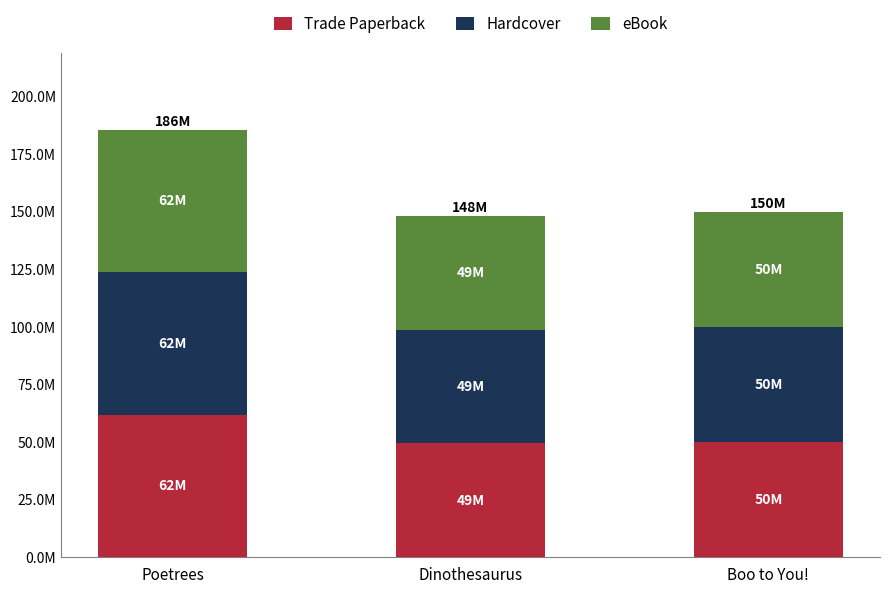

List the labels in order of Hardcover value, largest first.

Poetrees, Boo to You!, Dinothesaurus